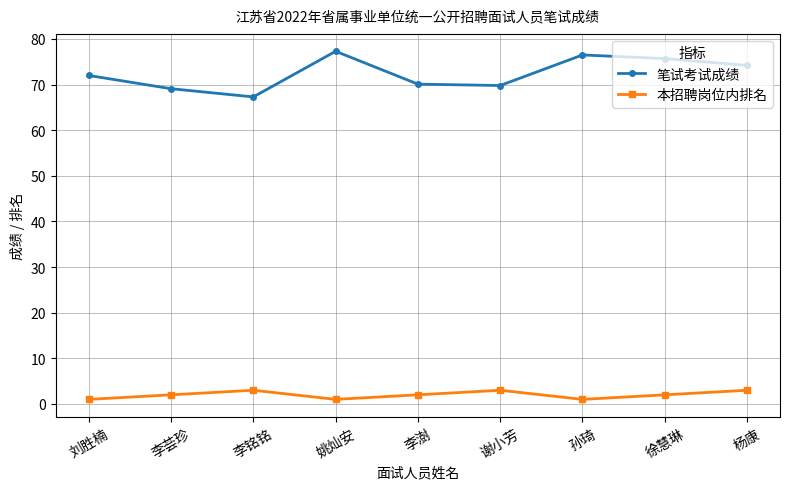

What is the average value of the 笔试考试成绩 series?

72.4